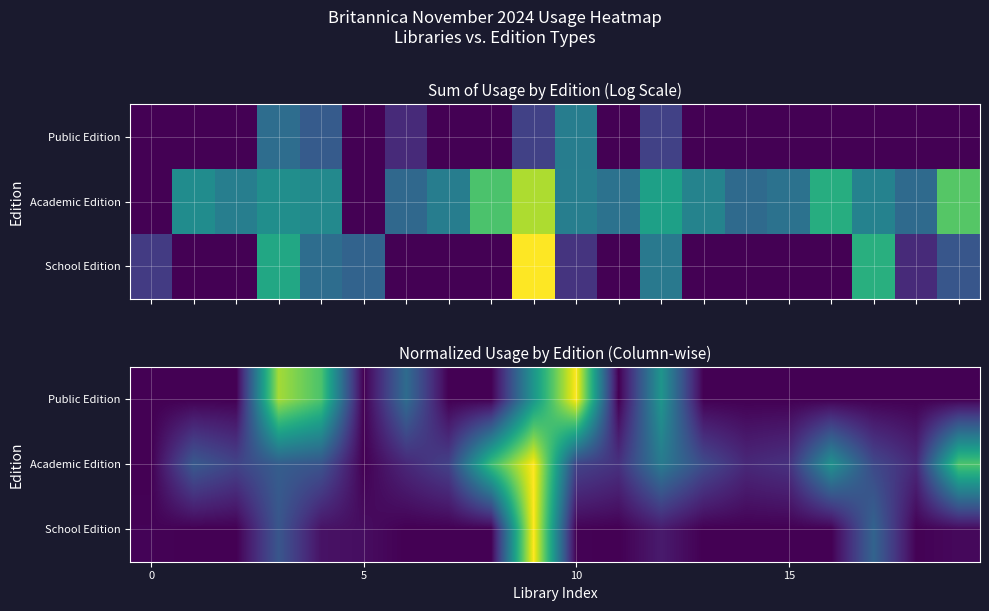

How many positive values does the Academic Edition series have?

18